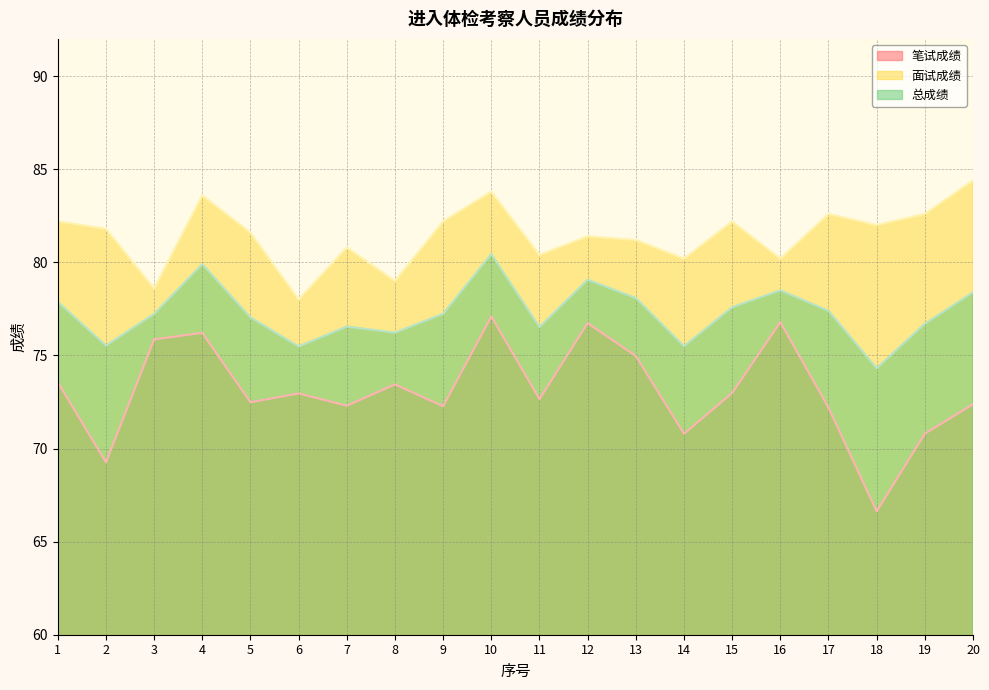

How many lines are shown in the chart?

3